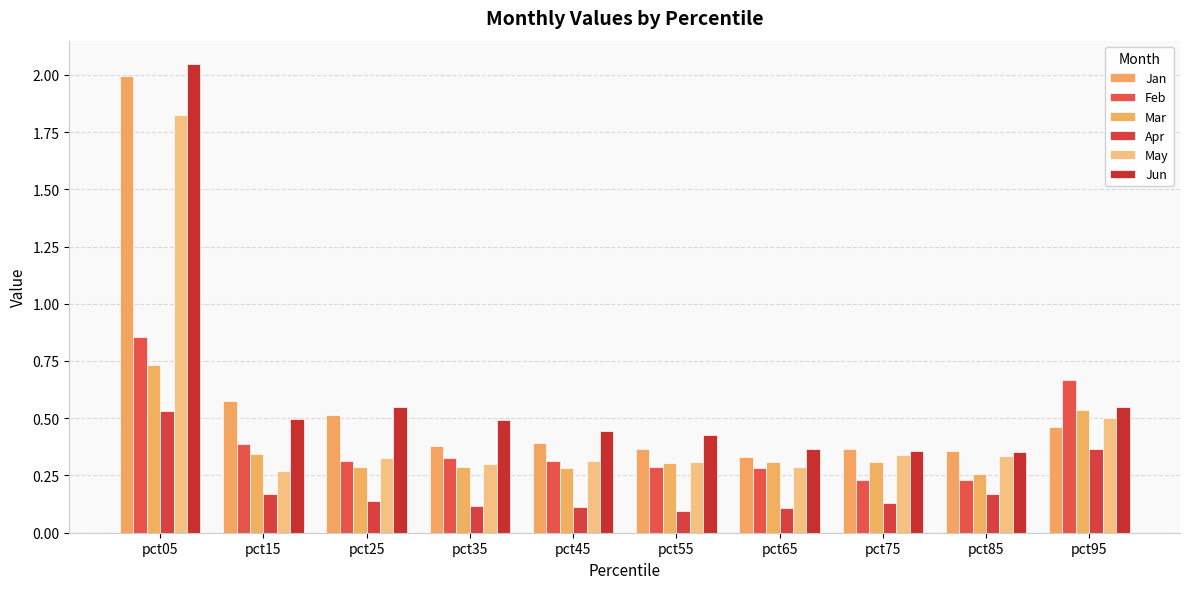

What is the total value across all series at pct45?

1.9